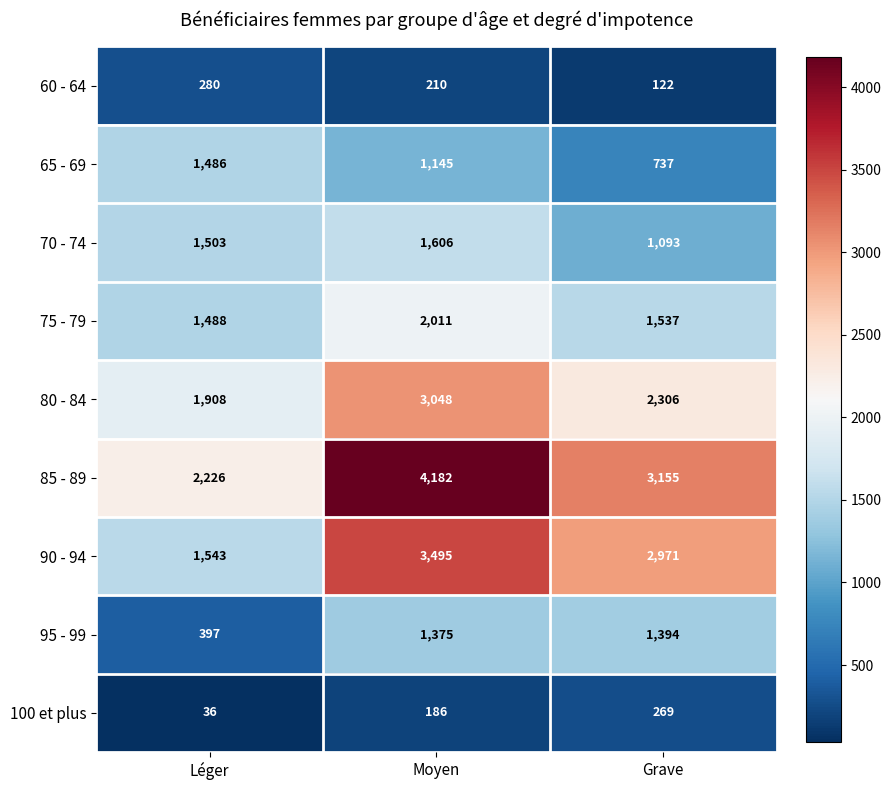

Reading right to left, what are all the values shown in this chart?

60 - 64: 122	210	280
65 - 69: 737	1145	1486
70 - 74: 1093	1606	1503
75 - 79: 1537	2011	1488
80 - 84: 2306	3048	1908
85 - 89: 3155	4182	2226
90 - 94: 2971	3495	1543
95 - 99: 1394	1375	397
100 et plus: 269	186	36